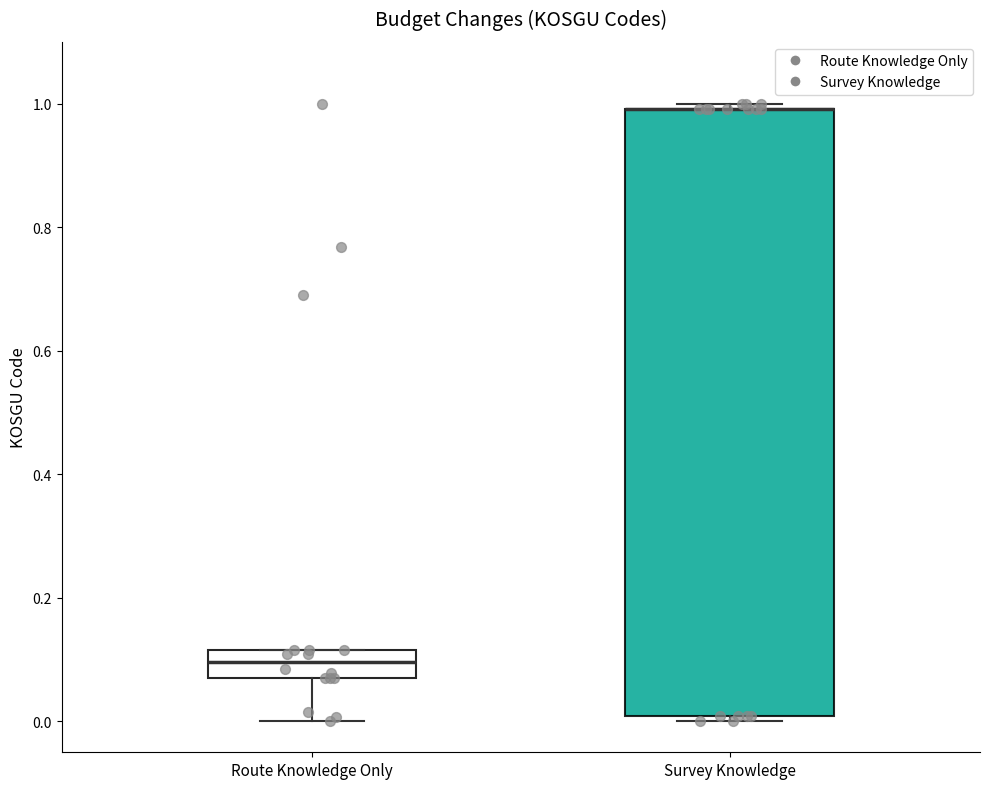

Reading left to right, transcribe this box plot: for each box, give where its median line is, the range the box spans, and where its two whiskers end, as read against the y-axis. The values are not printed on the chart, so give them approximately, as read against the axis.

Route Knowledge Only: median 0.10, box 0.06 to 0.12, whiskers 0.00 to 0.12
Survey Knowledge: median 1.00 (drawn on the box's upper edge), box 0.00 to 1.00, whiskers 0.00 (just below the box's lower edge) to 1.00 (just above the box's upper edge)